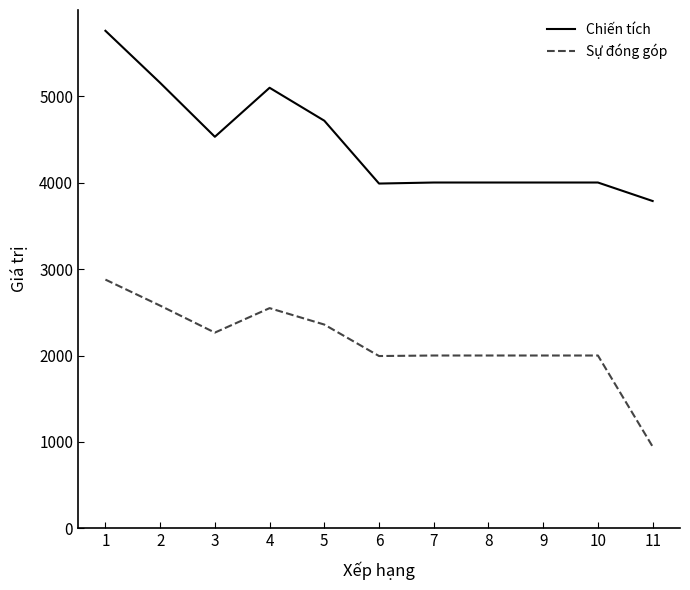

List the series in order of their peak value, lowest first.

Sự đóng góp, Chiến tích